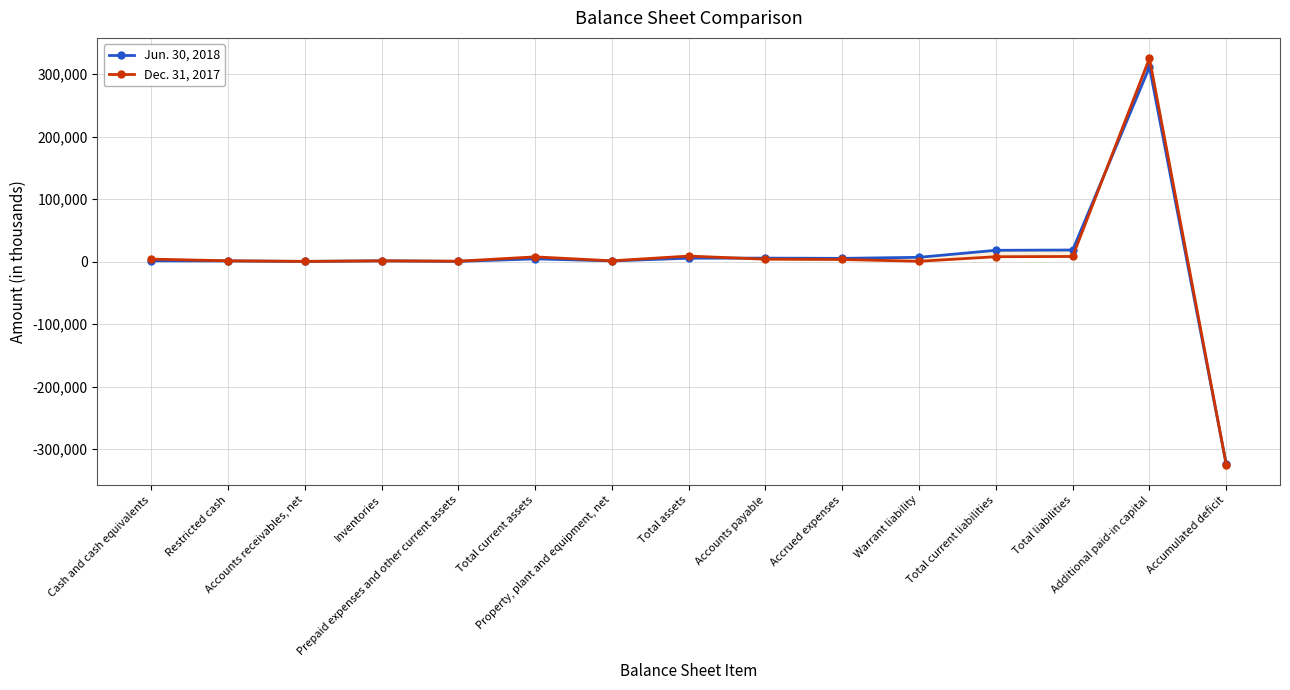

Reading right to left, extract all data points from this chart.

Jun. 30, 2018: Accumulated deficit=-324305	Additional paid-in capital=311293	Total liabilities=18563	Total current liabilities=18097	Warrant liability=6883	Accrued expenses=5220	Accounts payable=5607	Total assets=5473	Property, plant and equipment, net=1099	Total current assets=4374	Prepaid expenses and other current assets=382	Inventories=1250	Accounts receivables, net=397	Restricted cash=1062	Cash and cash equivalents=1283
Dec. 31, 2017: Accumulated deficit=-324832	Additional paid-in capital=325516	Total liabilities=8209	Total current liabilities=7814	Warrant liability=560	Accrued expenses=3408	Accounts payable=3846	Total assets=8887	Property, plant and equipment, net=1298	Total current assets=7589	Prepaid expenses and other current assets=700	Inventories=1248	Accounts receivables, net=317	Restricted cash=1325	Cash and cash equivalents=3999